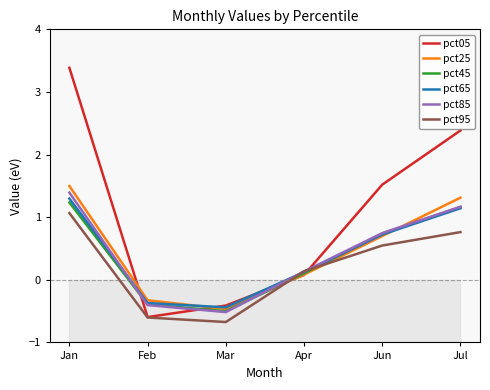

What is the sum of all pct45 values?

2.3